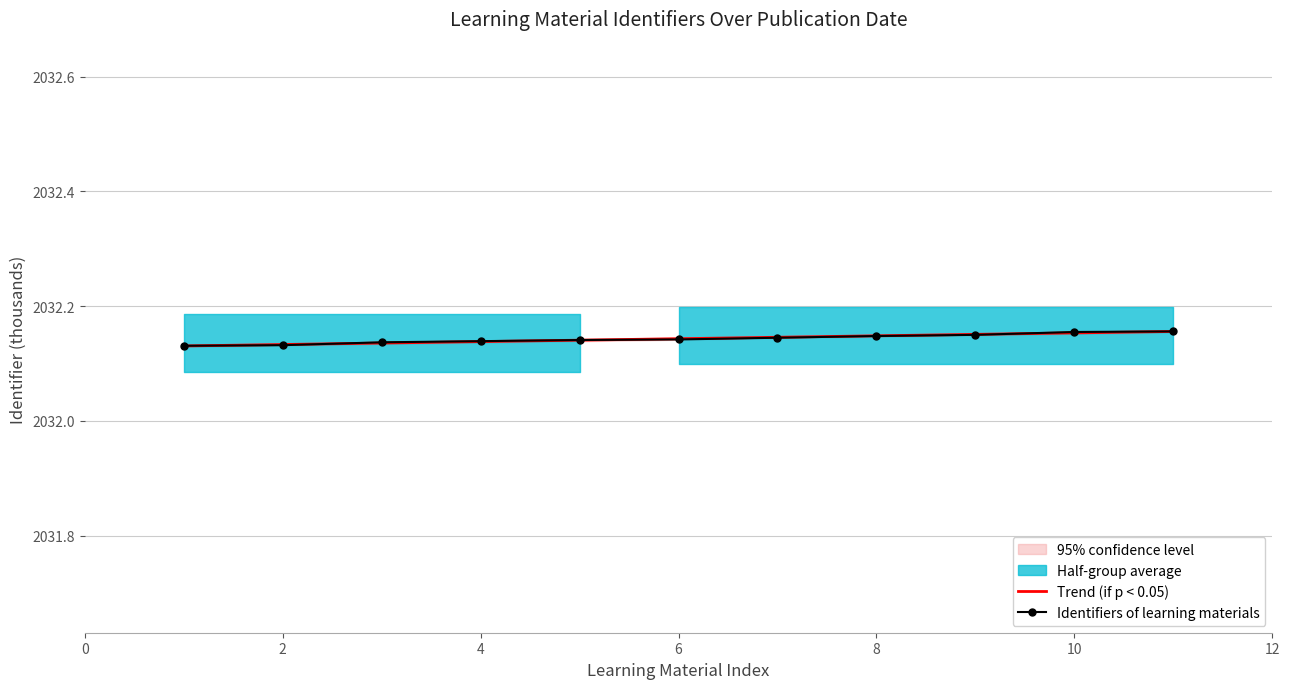

Is it true that Trend (if p < 0.05) equals 3095.4 at 10?

False